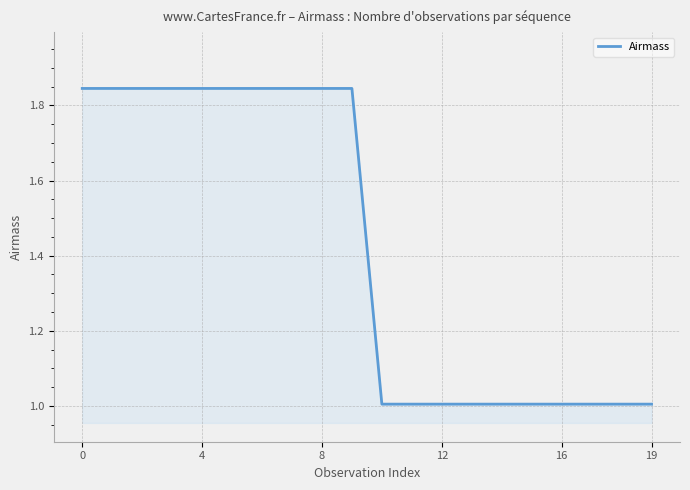

What is the minimum value shown in the chart?

1.0